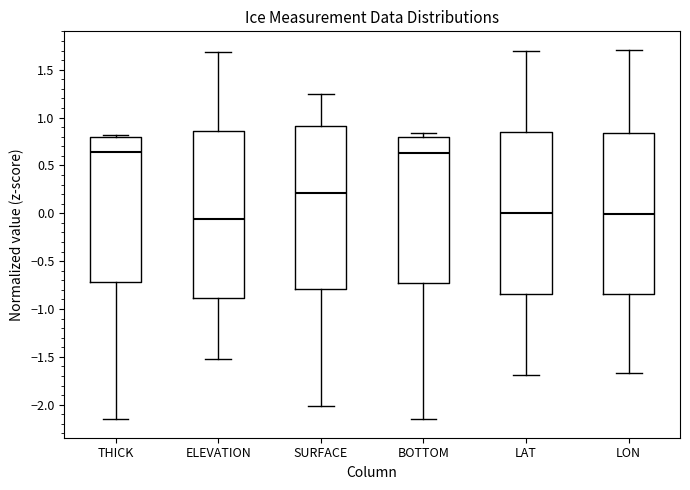

Reading left to right, transcribe this box plot: for each box, give where its median line is, the range the box spans, and where its two whiskers end, as read against the y-axis. The values are not printed on the chart, so give them approximately, as read against the axis.

THICK: median 0.65, box -0.70 to 0.80, whiskers -2.15 to 0.80 (just above the box's upper edge)
ELEVATION: median -0.05, box -0.90 to 0.85, whiskers -1.50 to 1.70
SURFACE: median 0.20, box -0.80 to 0.90, whiskers -2.00 to 1.25
BOTTOM: median 0.60, box -0.75 to 0.80, whiskers -2.15 to 0.85
LAT: median 0.00, box -0.85 to 0.85, whiskers -1.70 to 1.70
LON: median 0.00, box -0.85 to 0.85, whiskers -1.65 to 1.70